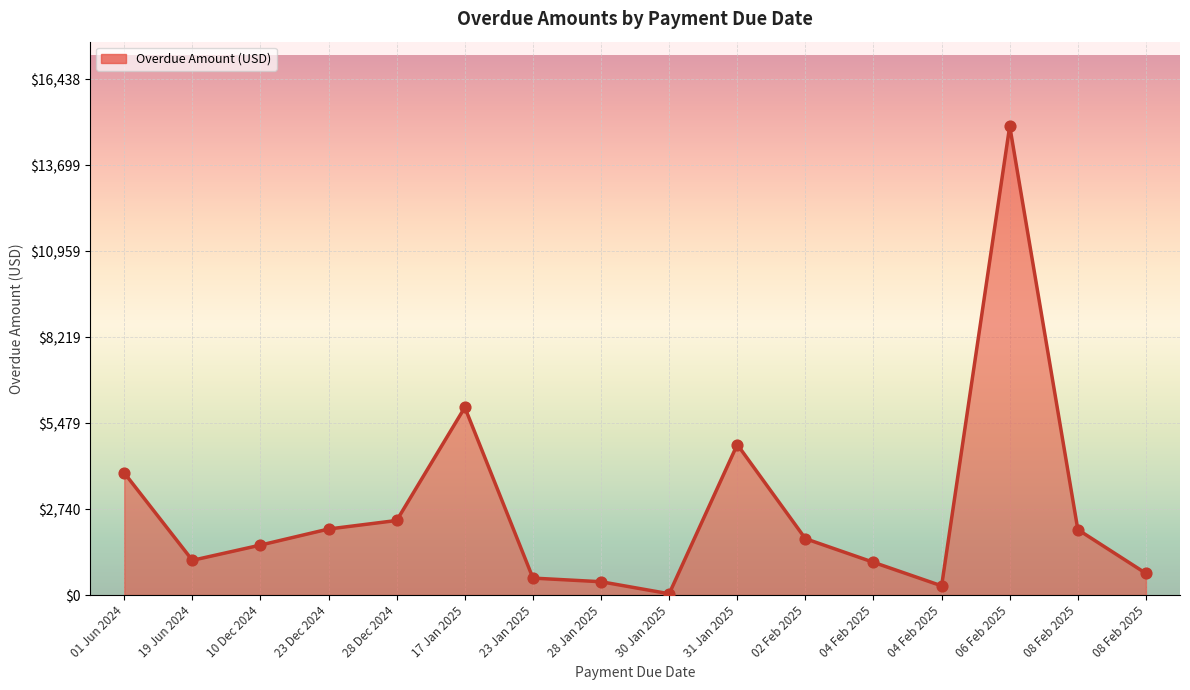

Does the chart have visible grid lines?

Yes